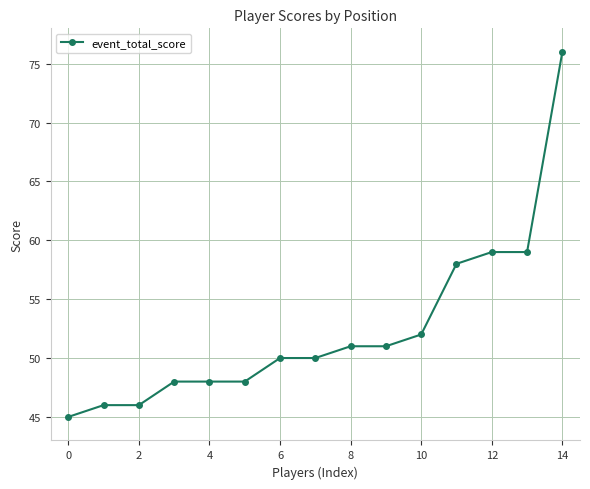

Reading right to left, extract all data points from this chart.

76	59	59	58	52	51	51	50	50	48	48	48	46	46	45